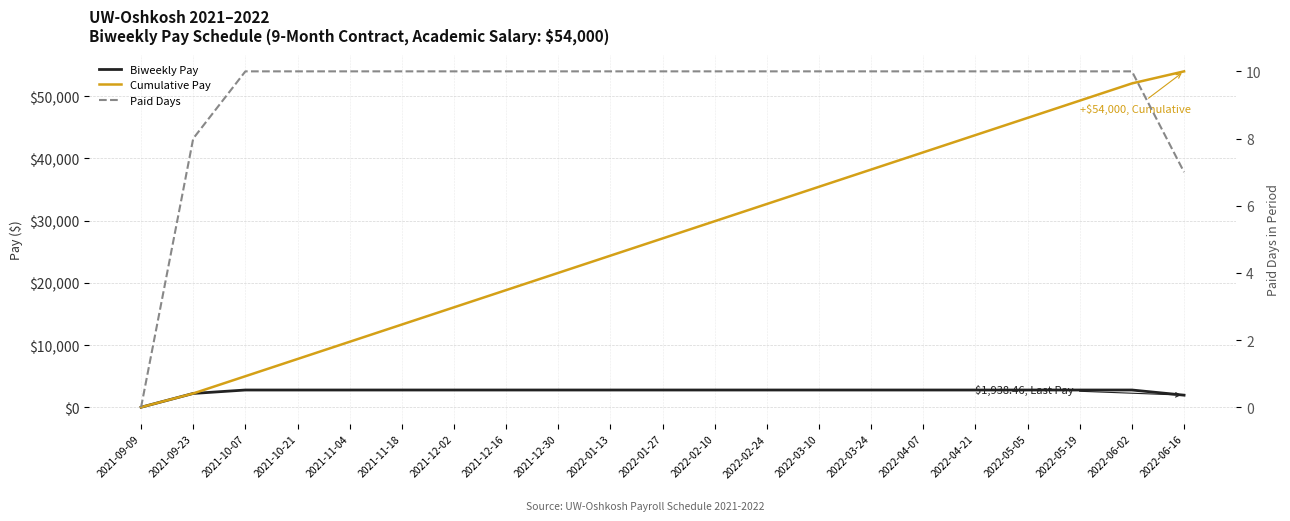

How many data points in Biweekly Pay are above 2769?

18